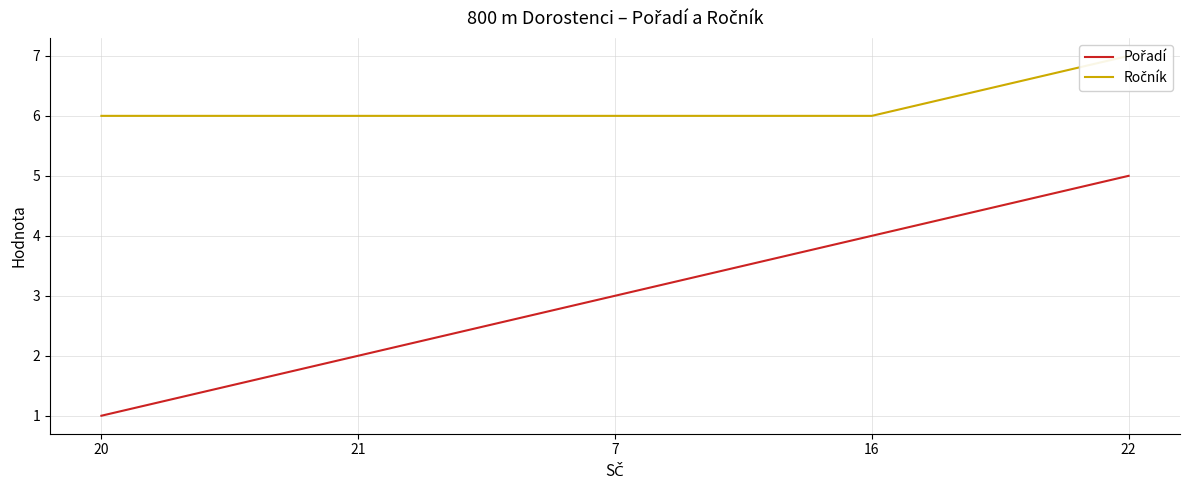

What is the average value of the Pořadí series?

3